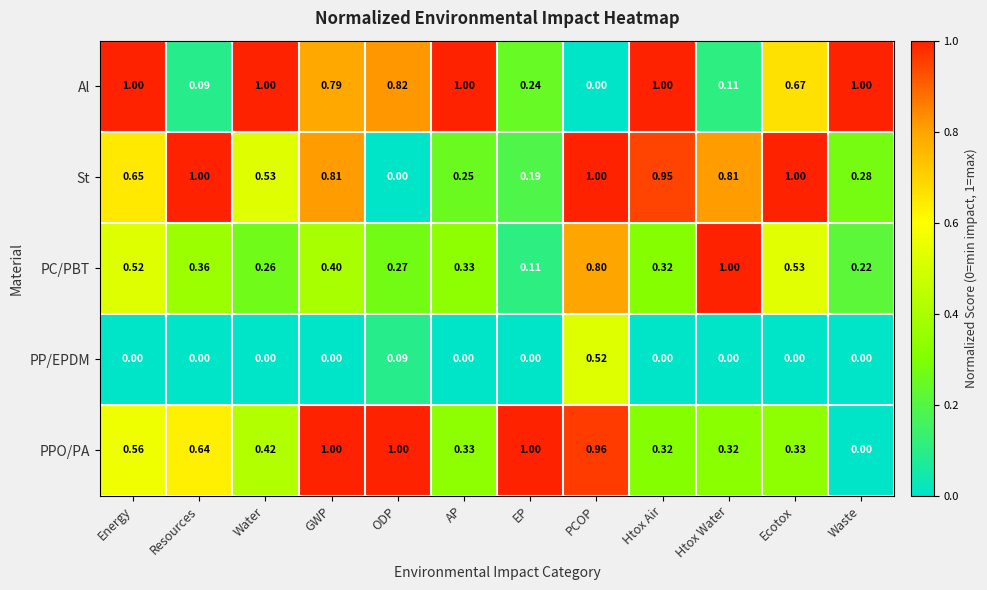

How many distinct data groups are displayed?

5